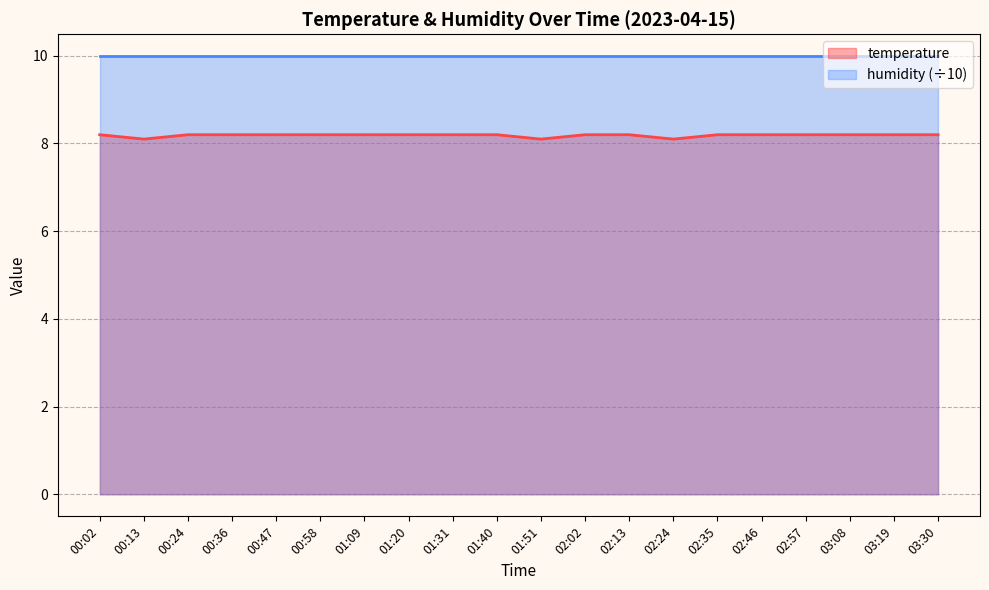

Which label corresponds to the smallest value in the chart?

00:13